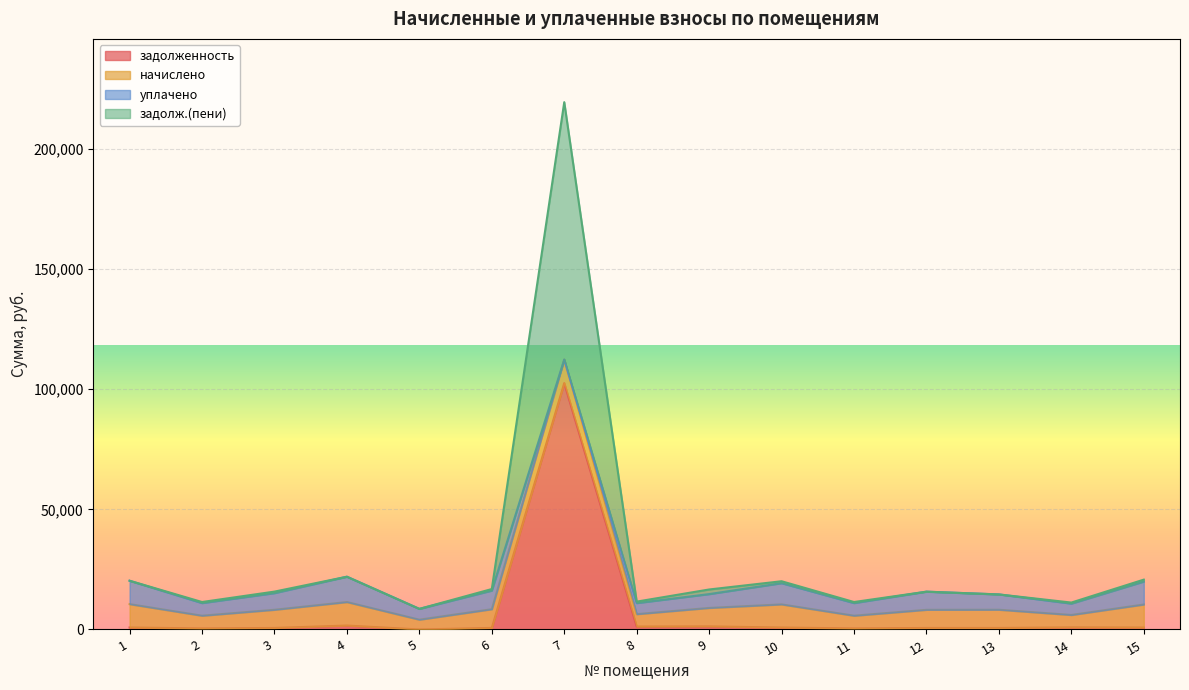

At which category does the chart reach its peak across all series?

7